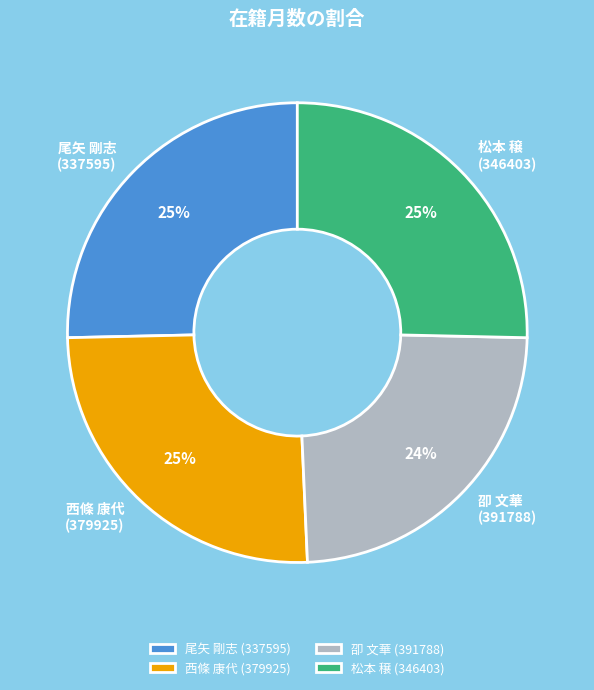

Does any single category account for the majority?

No